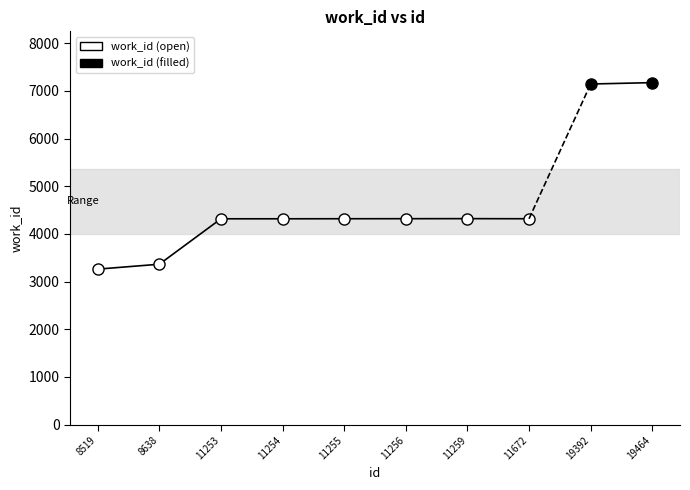

Reading right to left, list all the values displayed in this chart.

7173	7144	4318	4320	4319	4318	4317	4317	3364	3261